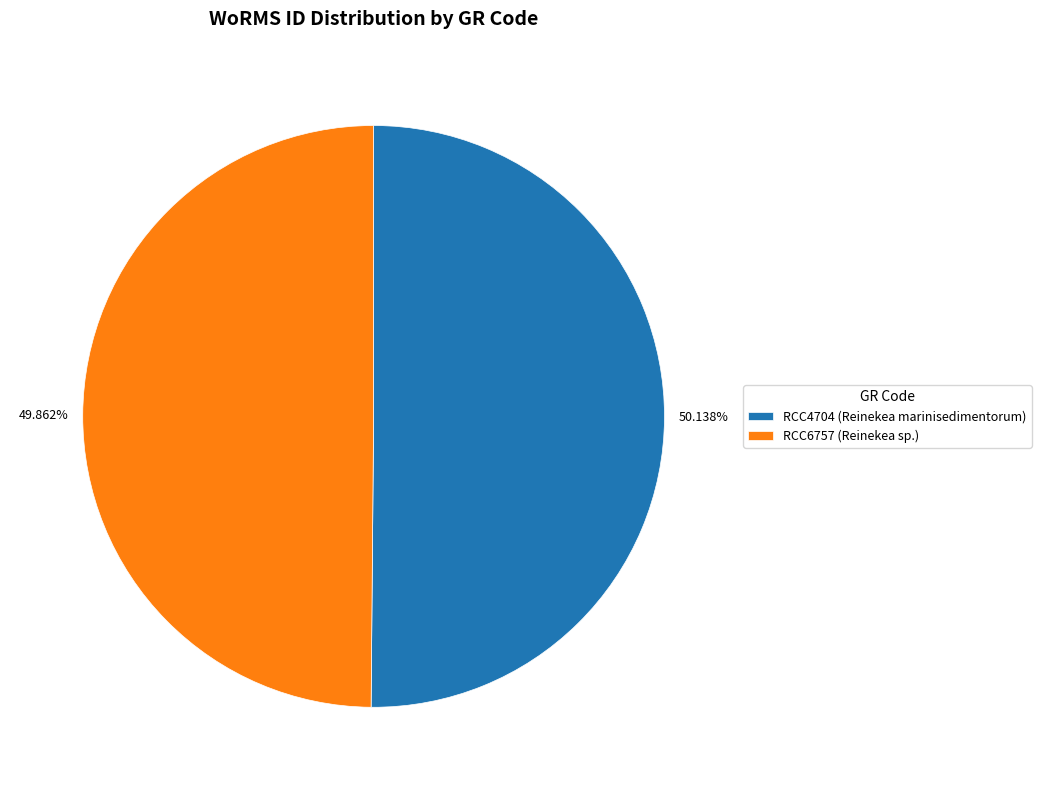

Is the sum of 50.138% and 49.862% greater than half?

Yes